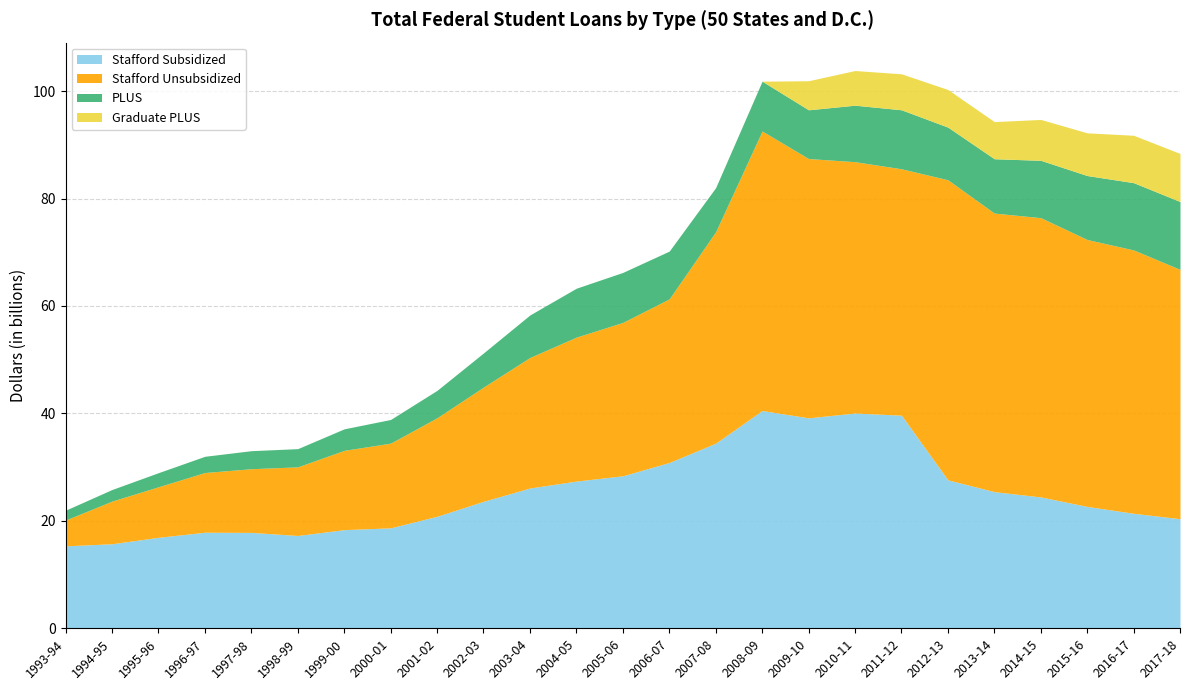

What is the lowest value of the Stafford Subsidized series?

15.3